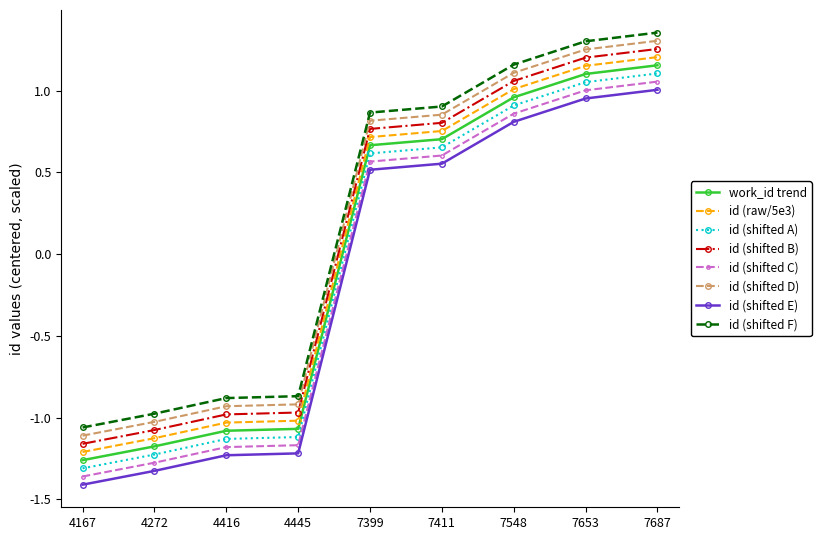

Is it true that id (shifted F) equals -0.2 at 4272?

False